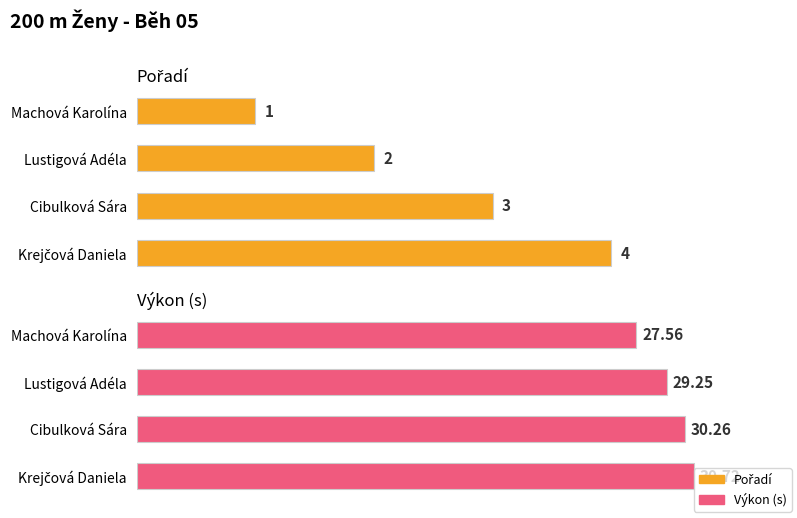

How many values in the Pořadí series exceed 3?

1